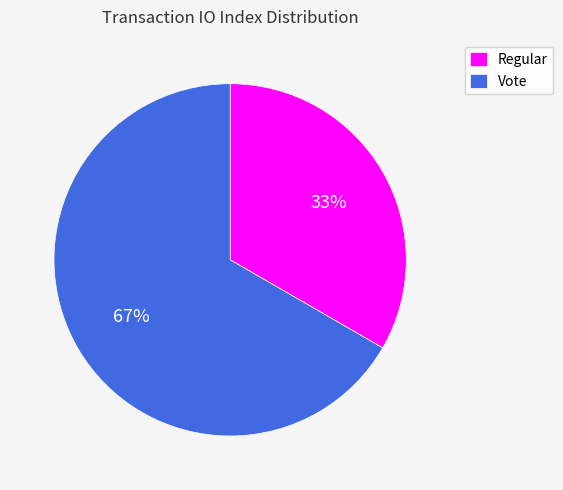

To the nearest percent, what percentage of the pie is Vote?

67%